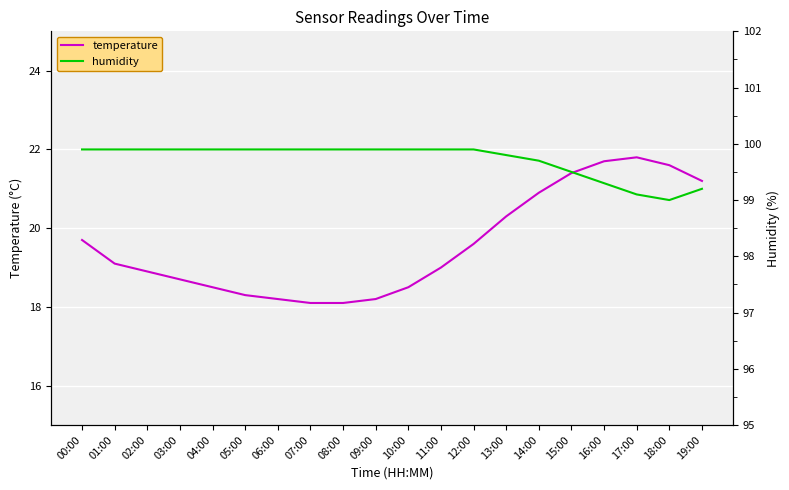

Where is temperature nearest to the value 19?

11:00